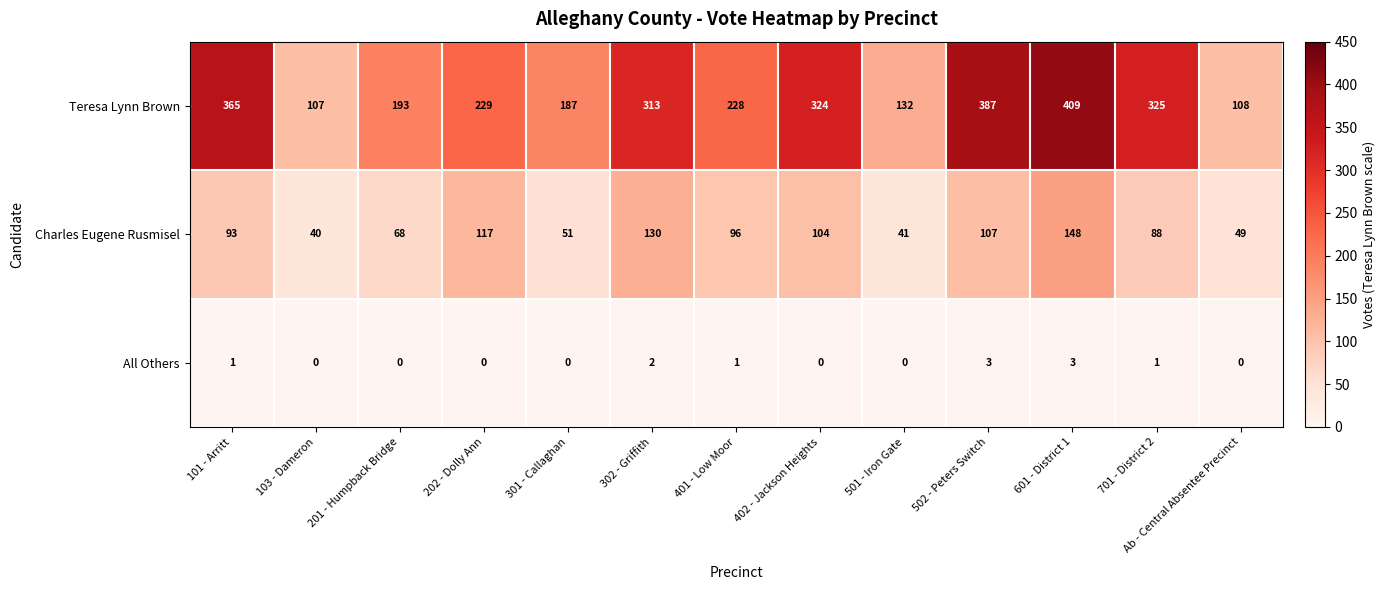

Rank the categories by Charles Eugene Rusmisel value from lowest to highest.

103 - Dameron, 501 - Iron Gate, Ab - Central Absentee Precinct, 301 - Callaghan, 201 - Humpback Bridge, 701 - District 2, 101 - Arritt, 401 - Low Moor, 402 - Jackson Heights, 502 - Peters Switch, 202 - Dolly Ann, 302 - Griffith, 601 - District 1